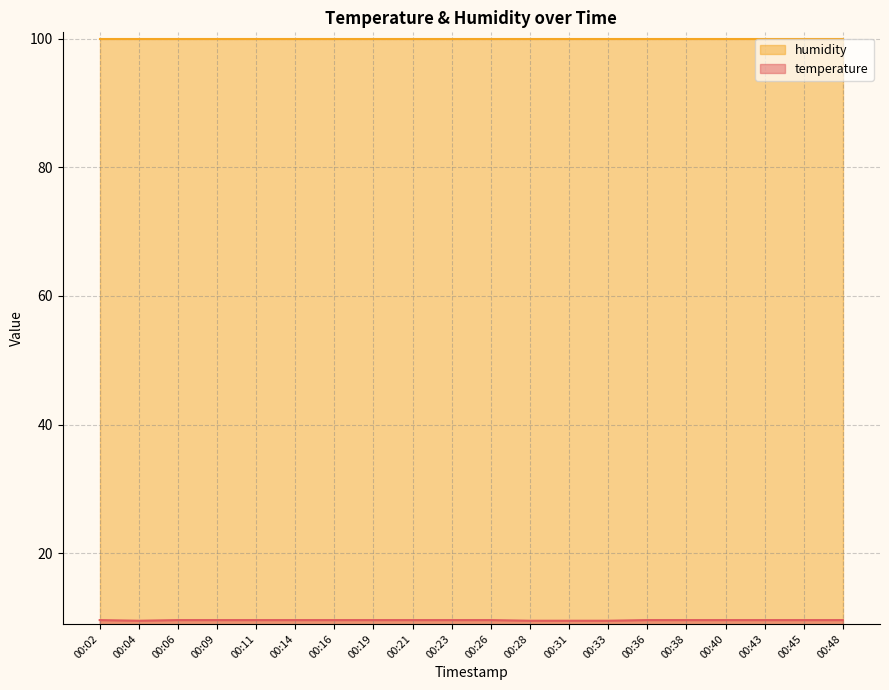

Where is the data nearest to the value 9?

00:04